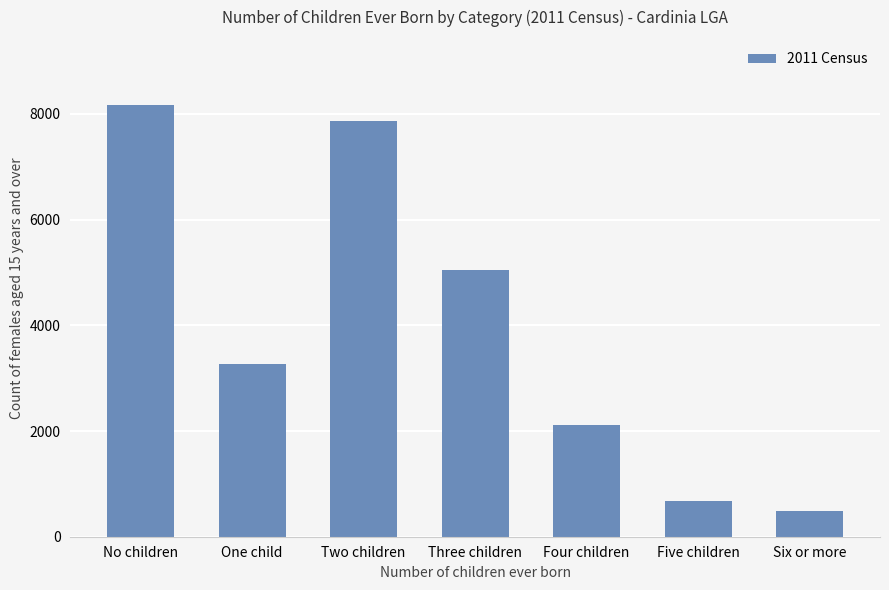

How many categories are shown in the chart?

7